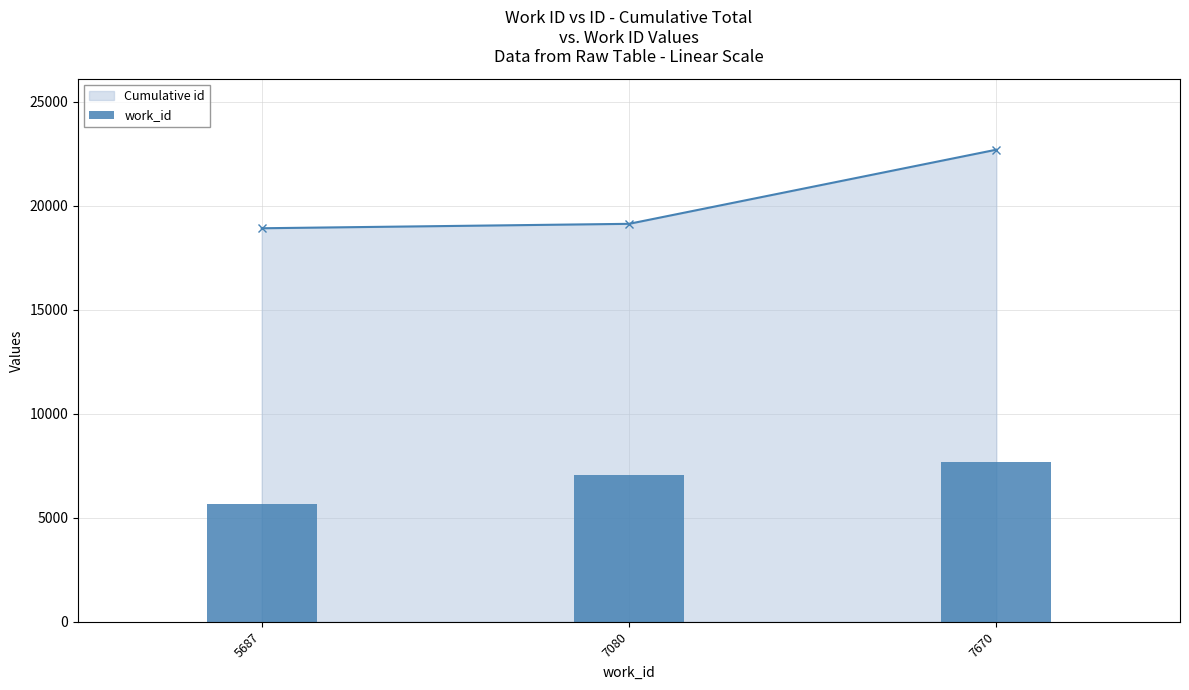

Between 5687 and 7670, which is larger?

7670